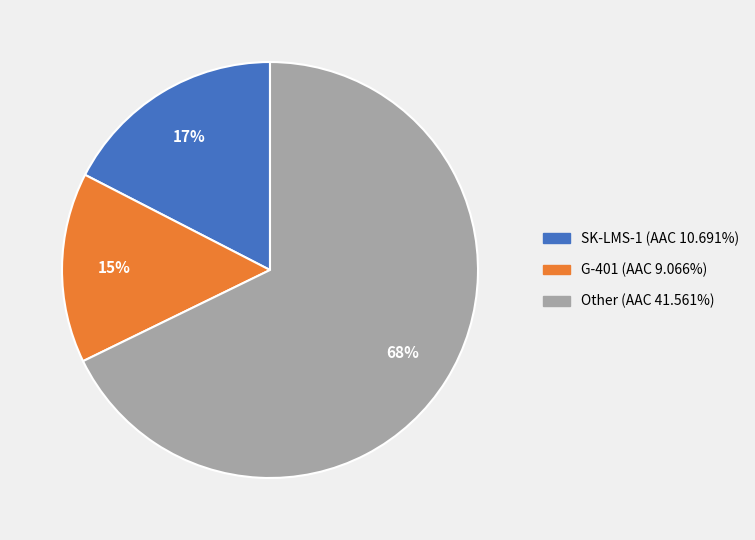

To the nearest percent, what is the difference between the largest and smallest slice percentages?

53%